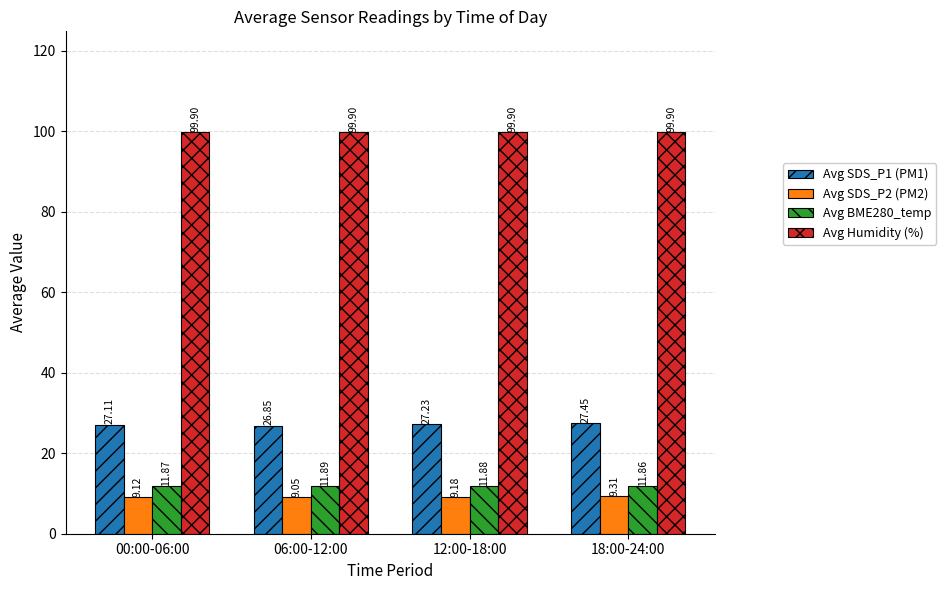

What is the average value of the Avg SDS_P2 (PM2) series?

9.2